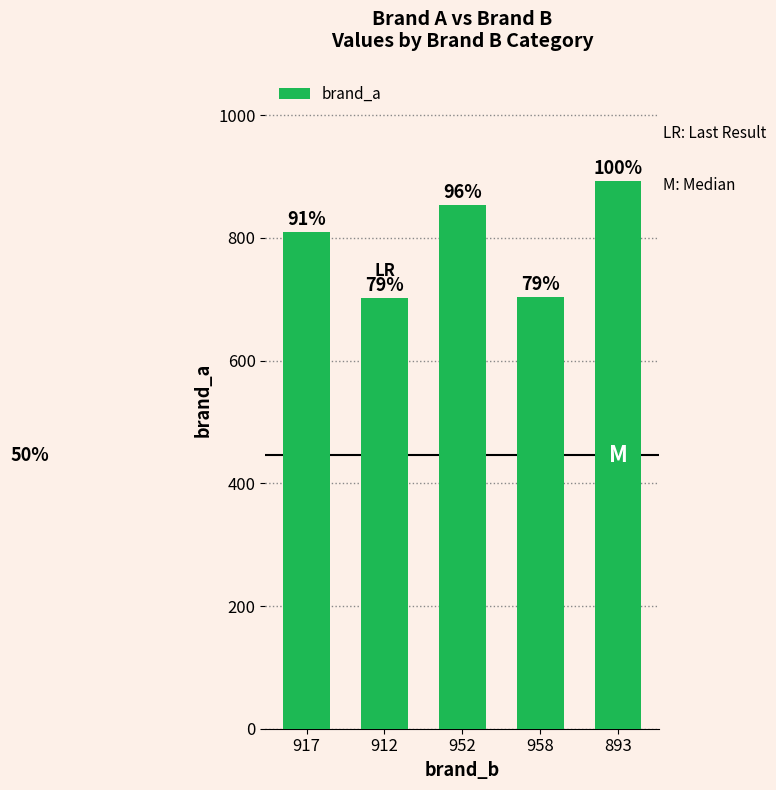

What position from the left is 958?

4